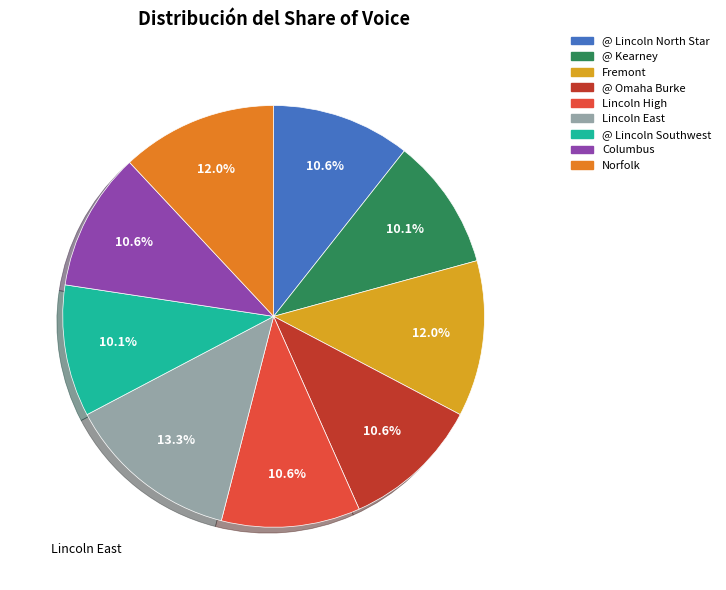

Is there any slice that represents more than half of the pie?

No